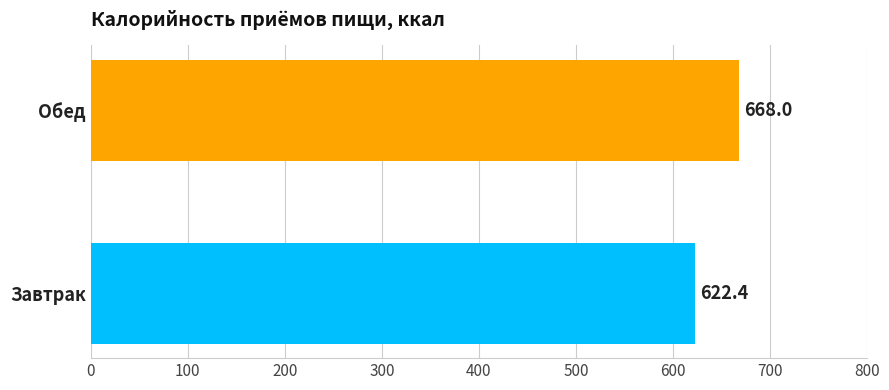

Is it true that the value at Завтрак is 622.4?

True